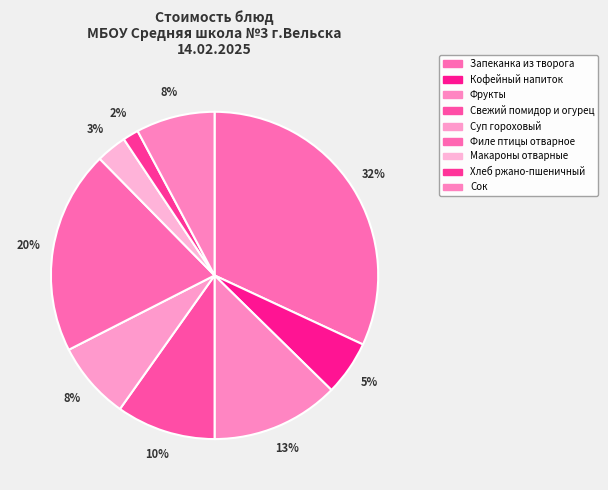

Do Суп гороховый and Свежий помидор и огурец together represent more than half of the pie?

No